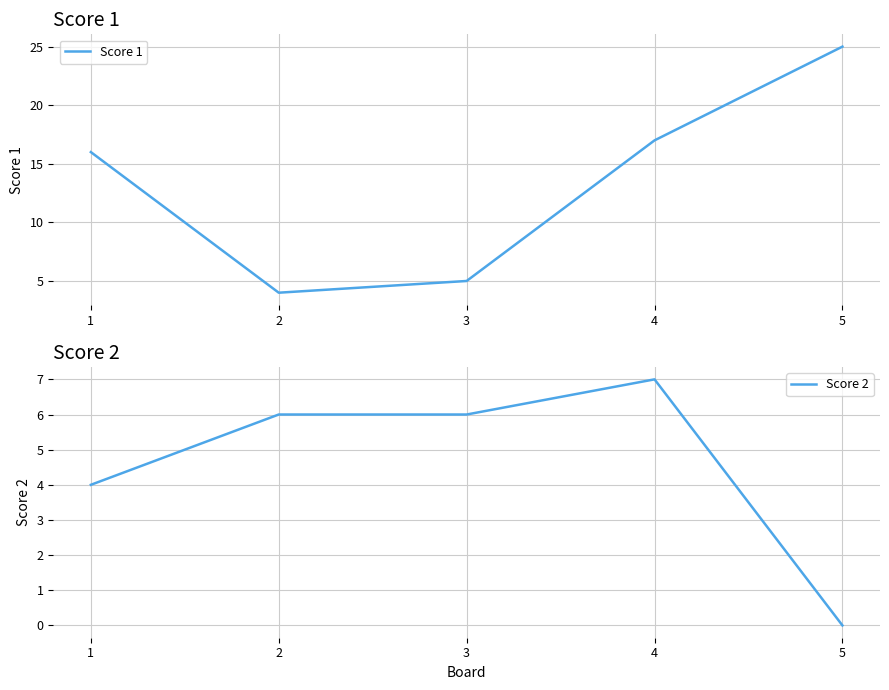

Which series ends up on top after the final intersection of Score 2 and Score 1?

Score 1